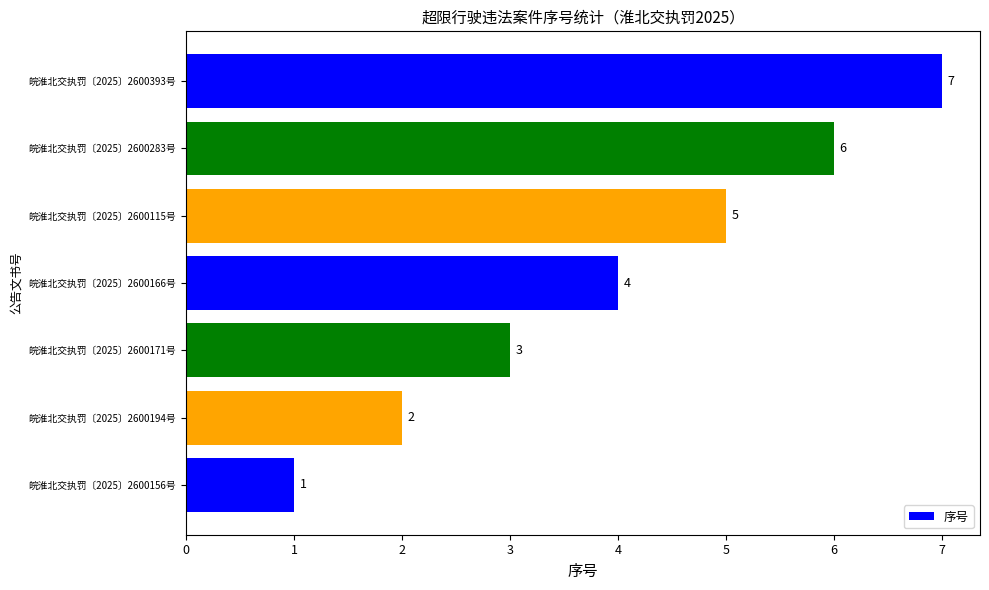

What is the approximate value at 皖淮北交执罚〔2025〕2600393号?

7